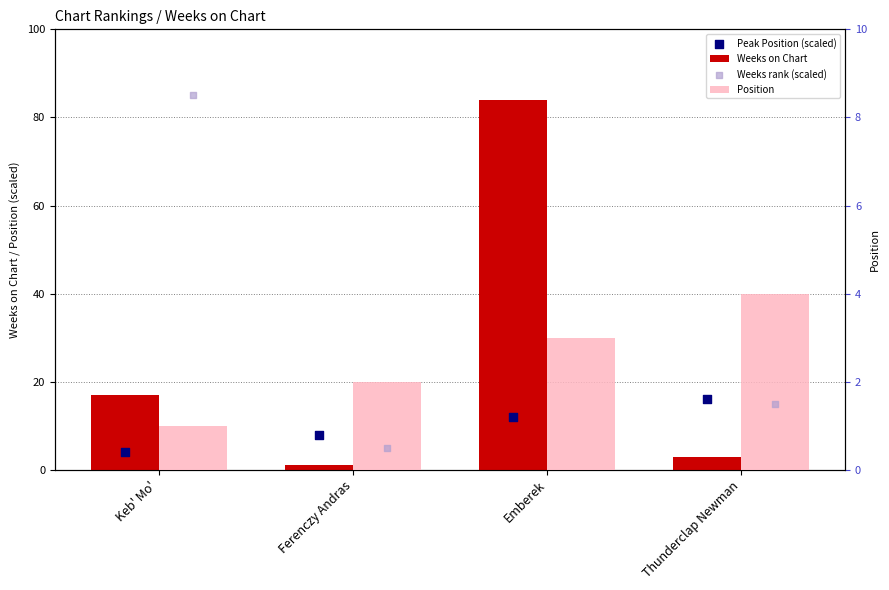

Which series reaches the maximum Y coordinate?

Weeks on Chart